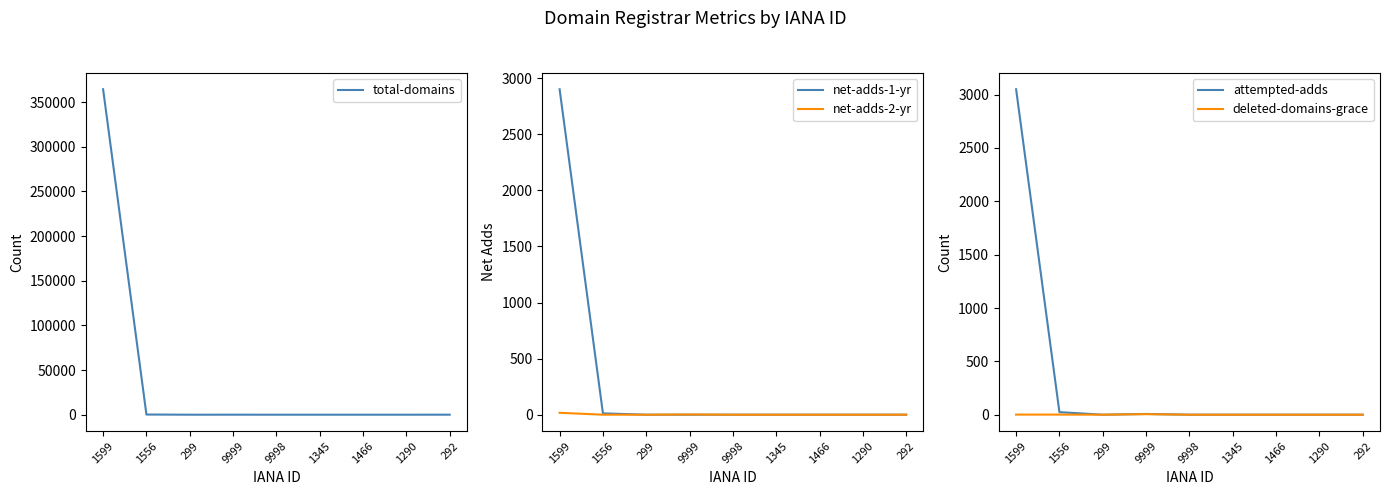

Reading right to left, list all the values displayed in this chart.

total-domains: 292=18	1290=1	1466=1	1345=4	9998=2	9999=13	299=3	1556=192	1599=364431
net-adds-1-yr: 292=0	1290=0	1466=0	1345=0	9998=0	9999=0	299=0	1556=12	1599=2901
net-adds-2-yr: 292=0	1290=0	1466=0	1345=0	9998=0	9999=2	299=0	1556=0	1599=17
attempted-adds: 292=0	1290=0	1466=0	1345=0	9998=0	9999=7	299=0	1556=24	1599=3050
deleted-domains-grace: 292=0	1290=0	1466=0	1345=0	9998=0	9999=5	299=0	1556=1	1599=1